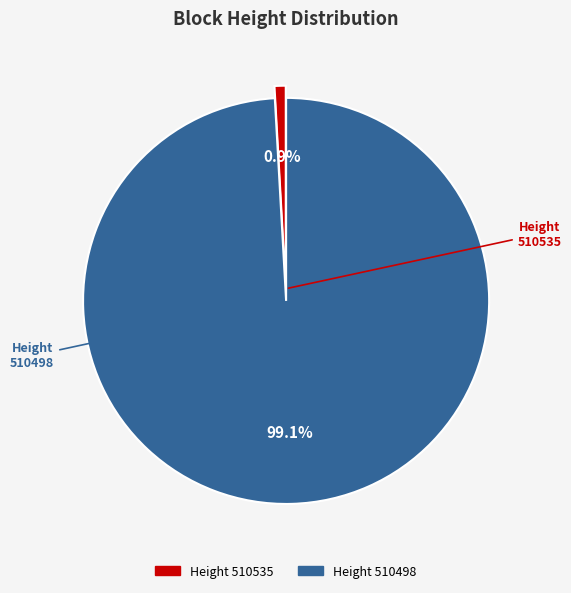

Does any single category account for the majority?

Yes